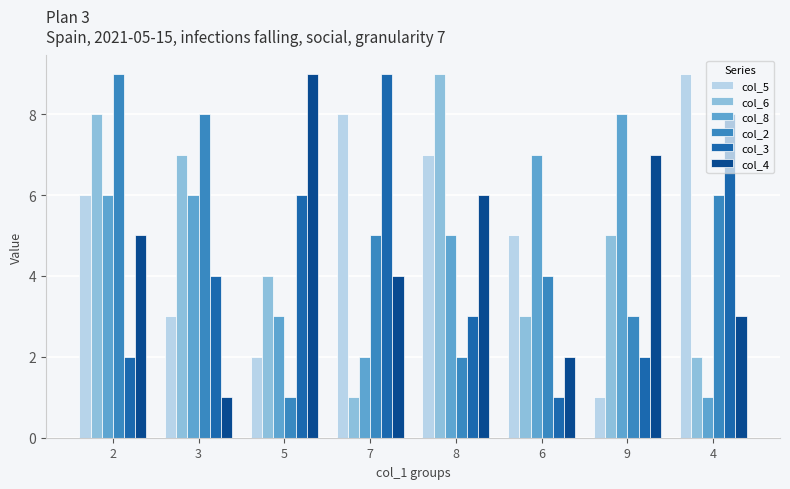

Read the col_6 value at 6.

3